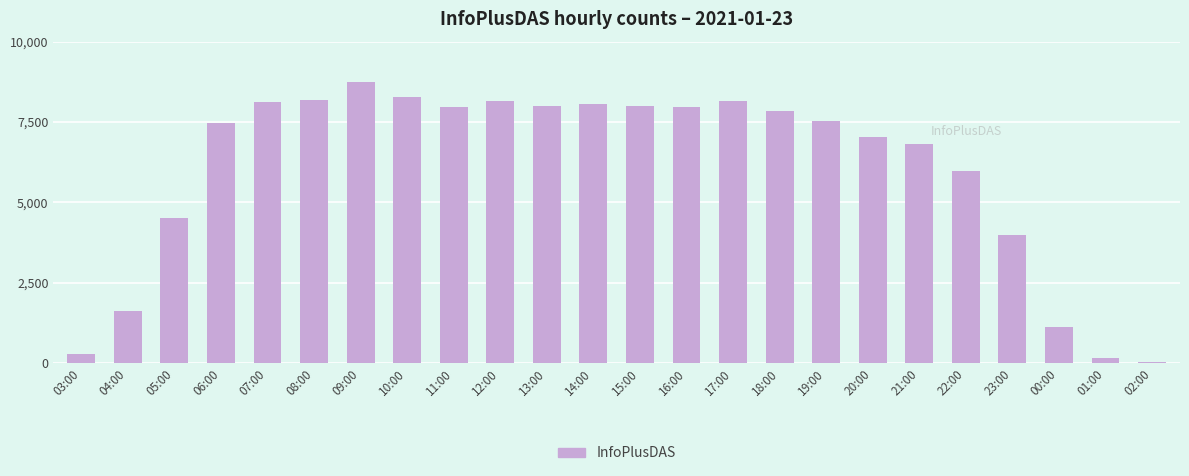

Is it true that the value at 23:00 is 5248?

False